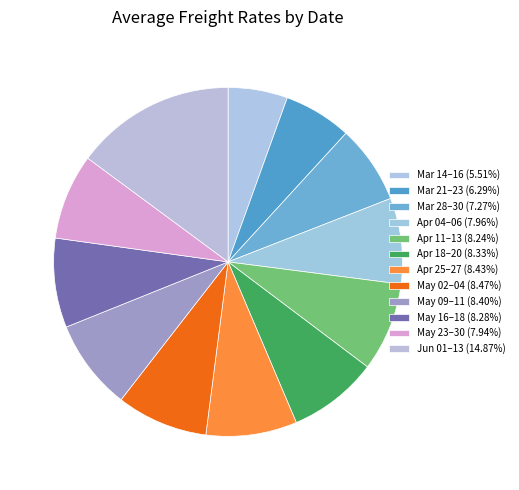

How many segments does this pie chart have?

12